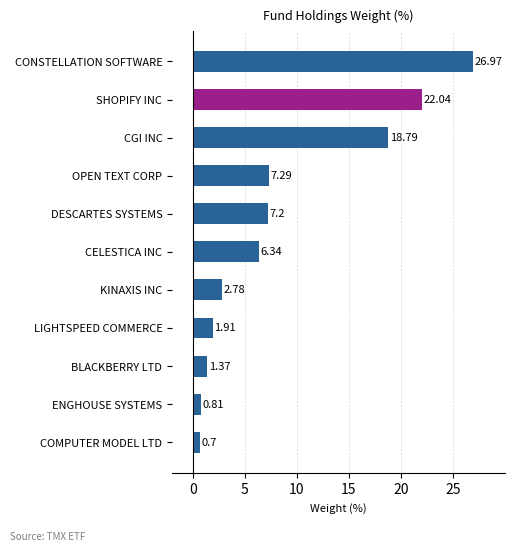

List the labels in order of value, largest first.

CONSTELLATION SOFTWARE, SHOPIFY INC, CGI INC, OPEN TEXT CORP, DESCARTES SYSTEMS, CELESTICA INC, KINAXIS INC, LIGHTSPEED COMMERCE, BLACKBERRY LTD, ENGHOUSE SYSTEMS, COMPUTER MODEL LTD